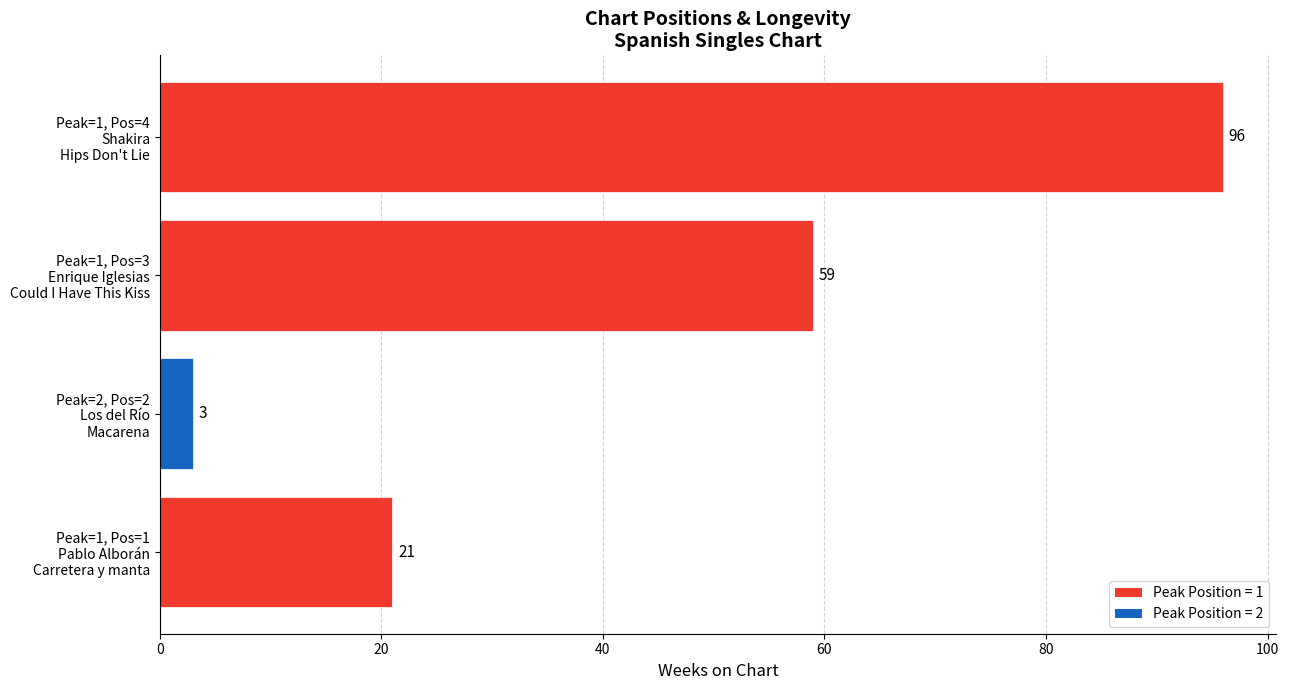

How many values are between 21 and 96?

3